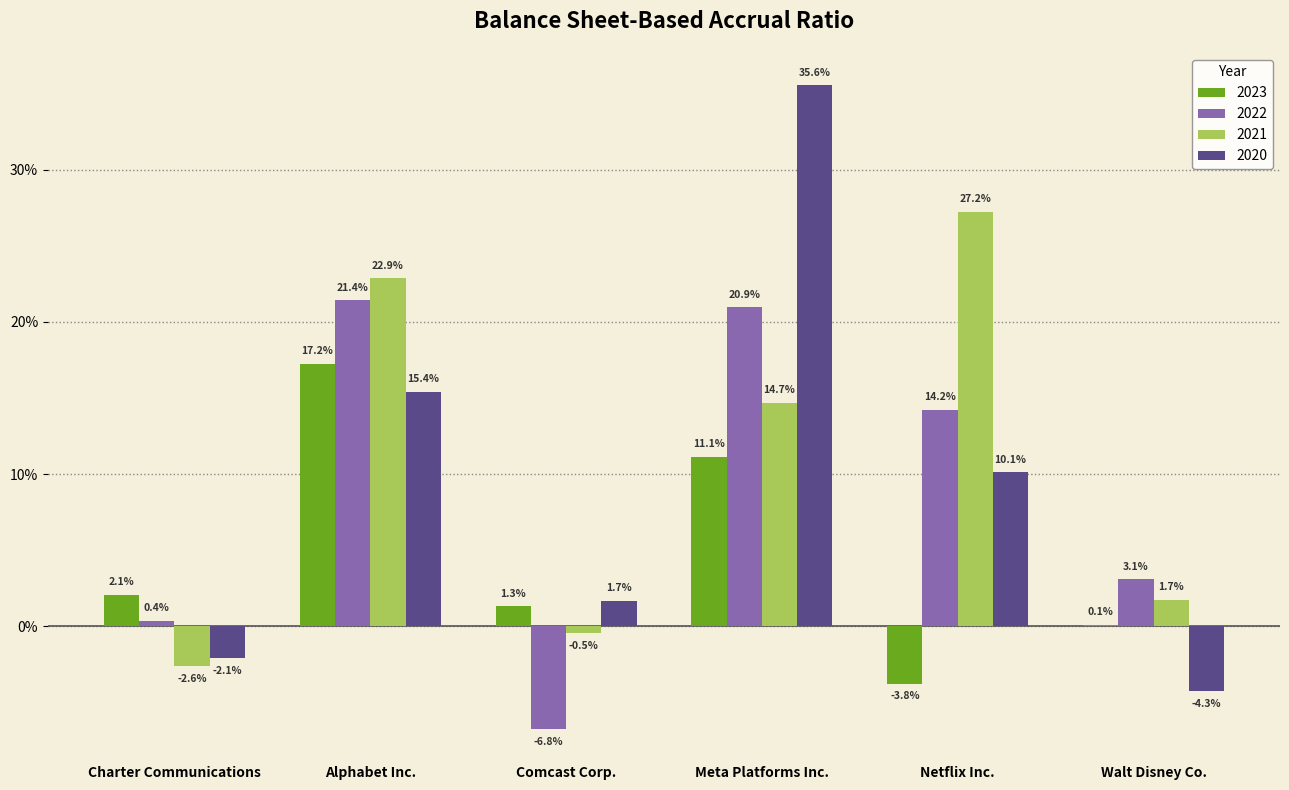

Does the chart contain stacked bars?

No